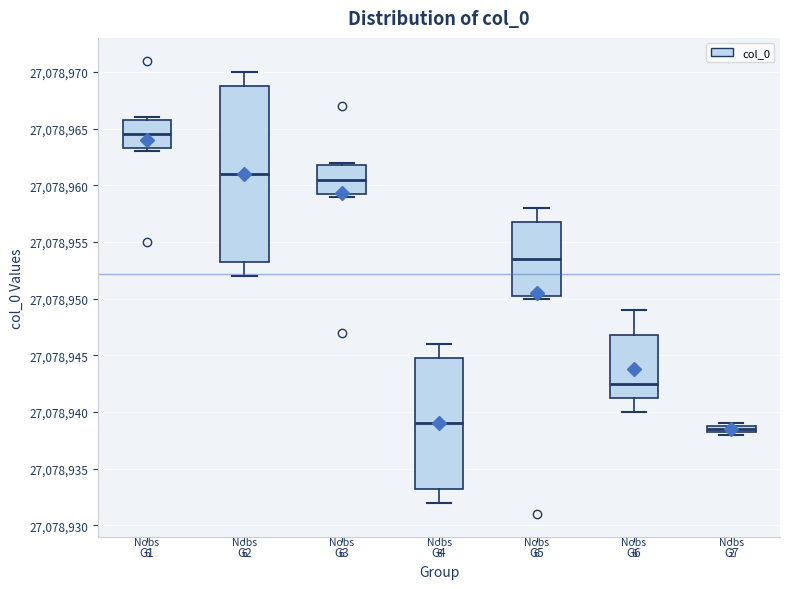

Where is the upper edge of the box for G4 on the y-axis? The values are not printed on the chart, so give them approximately, as read against the axis.

27078945.0